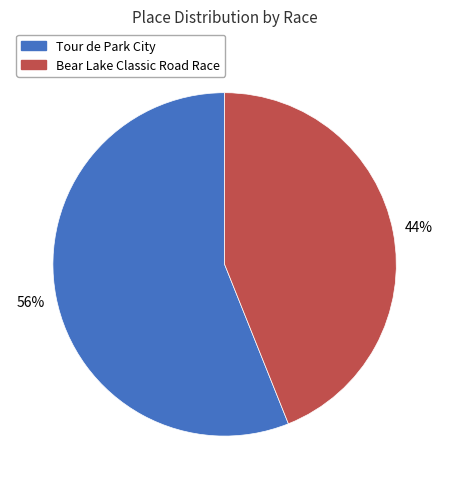

Does any single category account for the majority?

Yes